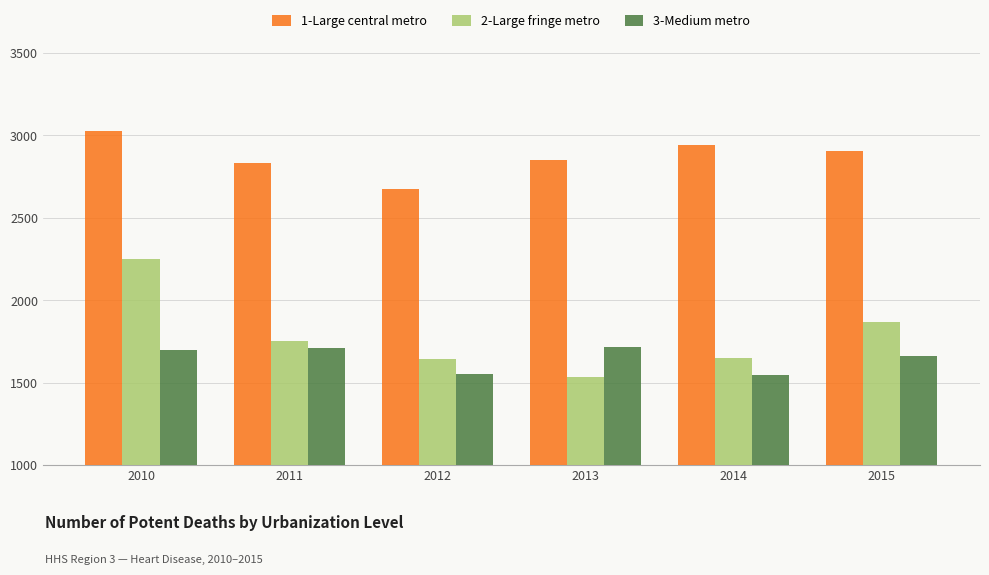

What is the sum of the 3-Medium metro values at 2015 and 2012?

3215.2